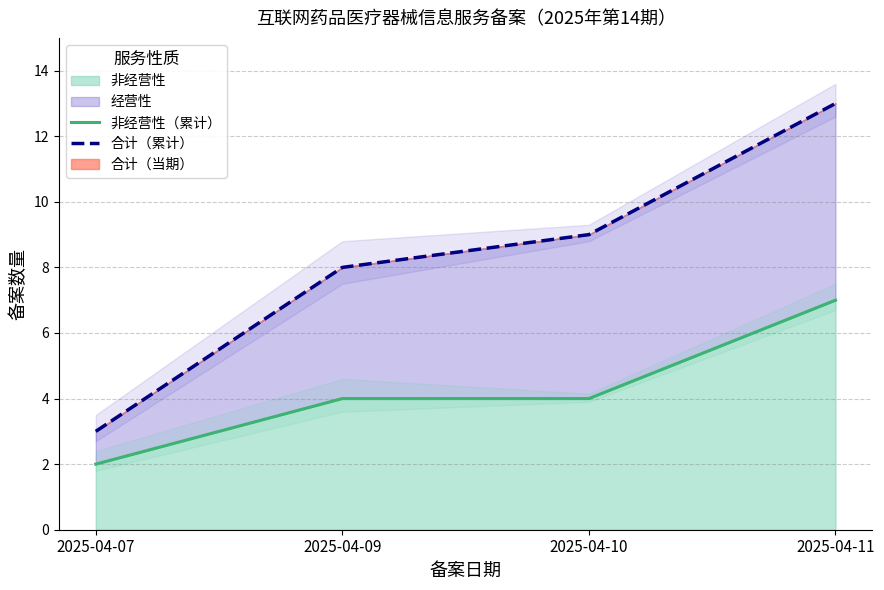

At how many categories does at least one series exceed 7?

3